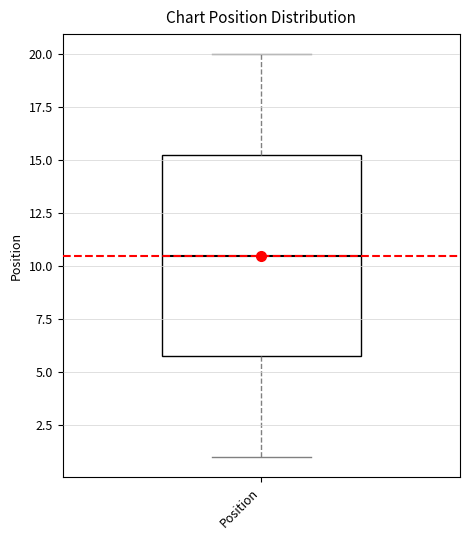

Where does the upper whisker of the box for Position end on the y-axis? The values are not printed on the chart, so give them approximately, as read against the axis.

20.0